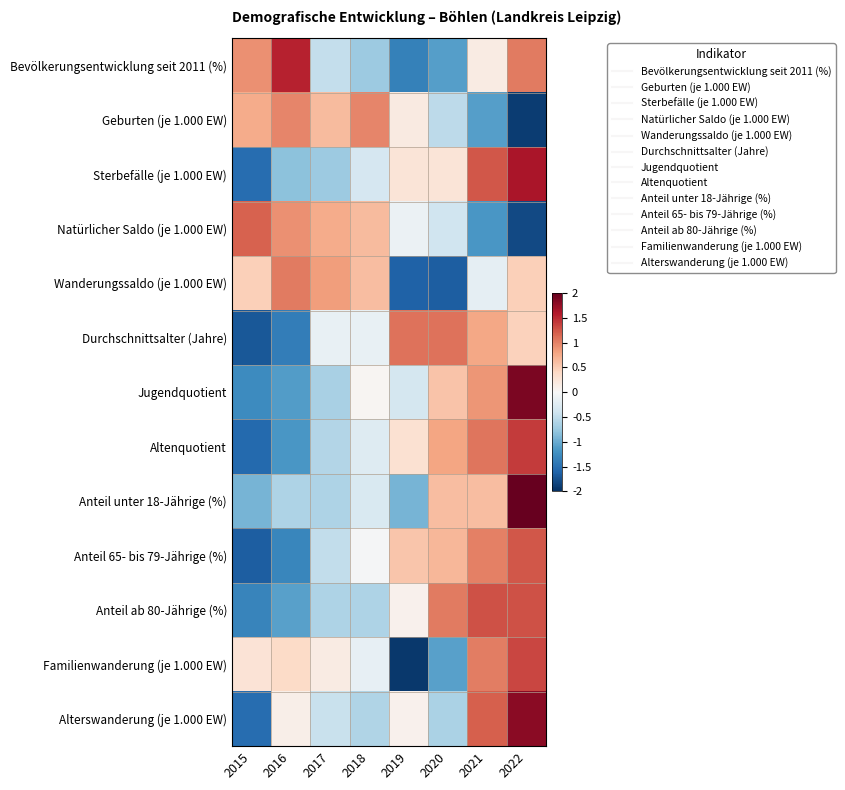

Reading left to right, extract all data points from this chart.

Bevölkerungsentwicklung seit 2011 (%): 2015=0.9	2016=1.5	2017=-0.5	2018=-0.7	2019=-1.3	2020=-1.1	2021=0.2	2022=1.0
Geburten (je 1.000 EW): 2015=0.7	2016=1.0	2017=0.6	2018=1.0	2019=0.2	2020=-0.5	2021=-1.1	2022=-1.9
Sterbefälle (je 1.000 EW): 2015=-1.5	2016=-0.8	2017=-0.7	2018=-0.3	2019=0.3	2020=0.3	2021=1.2	2022=1.6
Natürlicher Saldo (je 1.000 EW): 2015=1.2	2016=0.9	2017=0.7	2018=0.6	2019=-0.1	2020=-0.4	2021=-1.2	2022=-1.8
Wanderungssaldo (je 1.000 EW): 2015=0.5	2016=1.0	2017=0.8	2018=0.6	2019=-1.6	2020=-1.7	2021=-0.2	2022=0.5
Durchschnittsalter (Jahre): 2015=-1.7	2016=-1.4	2017=-0.2	2018=-0.2	2019=1.1	2020=1.1	2021=0.8	2022=0.5
Jugendquotient: 2015=-1.3	2016=-1.1	2017=-0.7	2018=0.0	2019=-0.3	2020=0.6	2021=0.9	2022=1.9
Altenquotient: 2015=-1.6	2016=-1.2	2017=-0.6	2018=-0.3	2019=0.3	2020=0.8	2021=1.1	2022=1.4
Anteil unter 18-Jährige (%): 2015=-0.9	2016=-0.6	2017=-0.6	2018=-0.3	2019=-0.9	2020=0.6	2021=0.6	2022=2.2
Anteil 65- bis 79-Jährige (%): 2015=-1.7	2016=-1.3	2017=-0.5	2018=-0.0	2019=0.6	2020=0.7	2021=1.0	2022=1.2
Anteil ab 80-Jährige (%): 2015=-1.3	2016=-1.1	2017=-0.6	2018=-0.6	2019=0.1	2020=1.0	2021=1.3	2022=1.3
Familienwanderung (je 1.000 EW): 2015=0.3	2016=0.4	2017=0.2	2018=-0.2	2019=-1.9	2020=-1.1	2021=1.0	2022=1.3
Alterswanderung (je 1.000 EW): 2015=-1.5	2016=0.1	2017=-0.4	2018=-0.6	2019=0.1	2020=-0.6	2021=1.2	2022=1.8